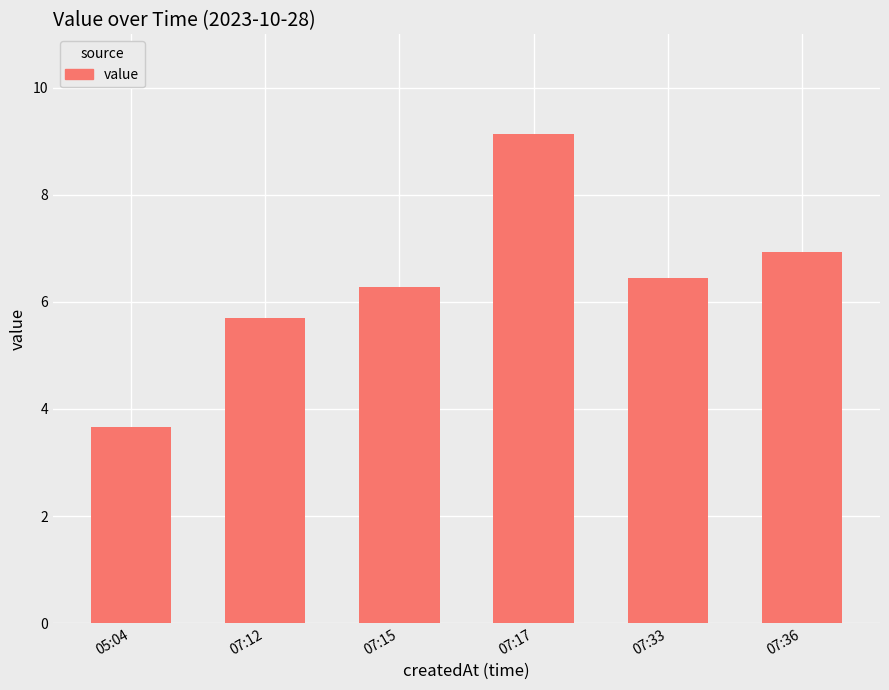

Rank the categories by value from highest to lowest.

07:17, 07:36, 07:33, 07:15, 07:12, 05:04